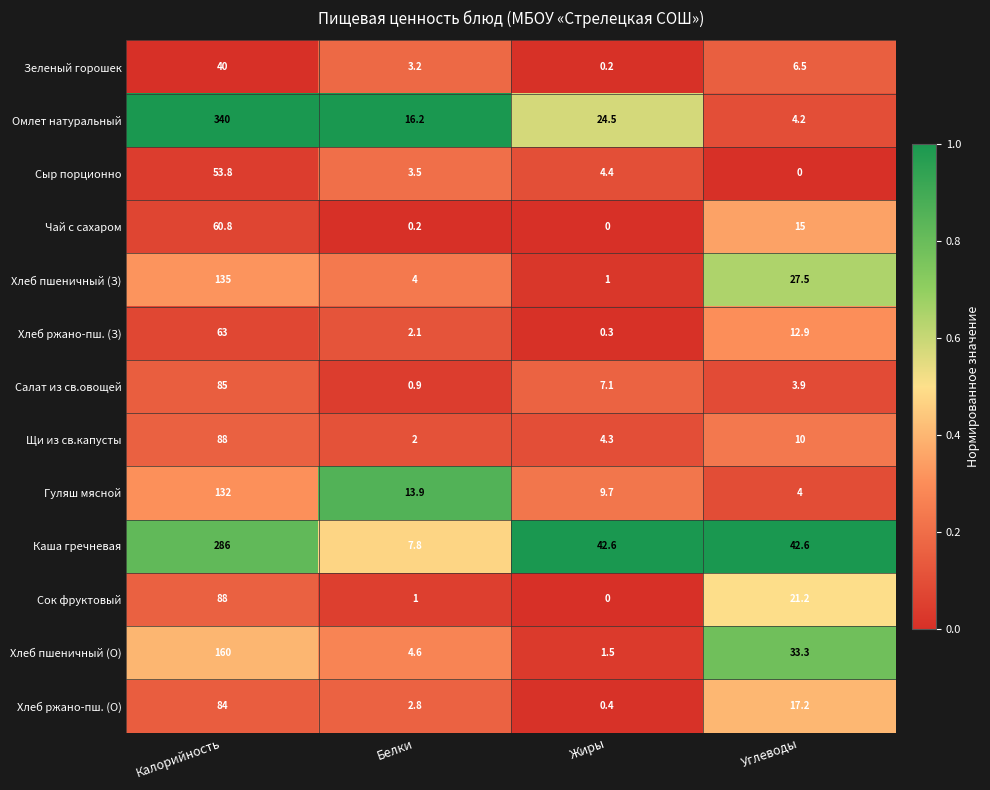

What is the difference between the highest and lowest values at Белки?

16.0